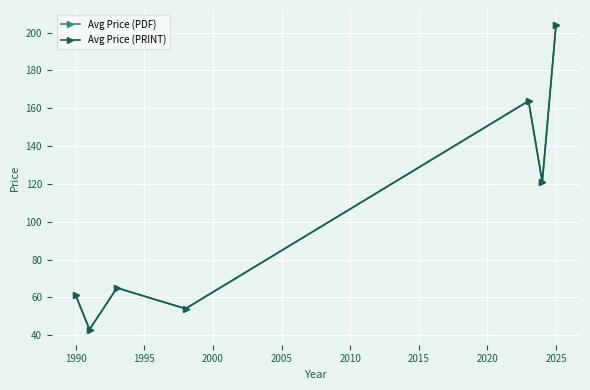

True or false: Avg Price (PRINT) and Avg Price (PDF) cross at least once.

False